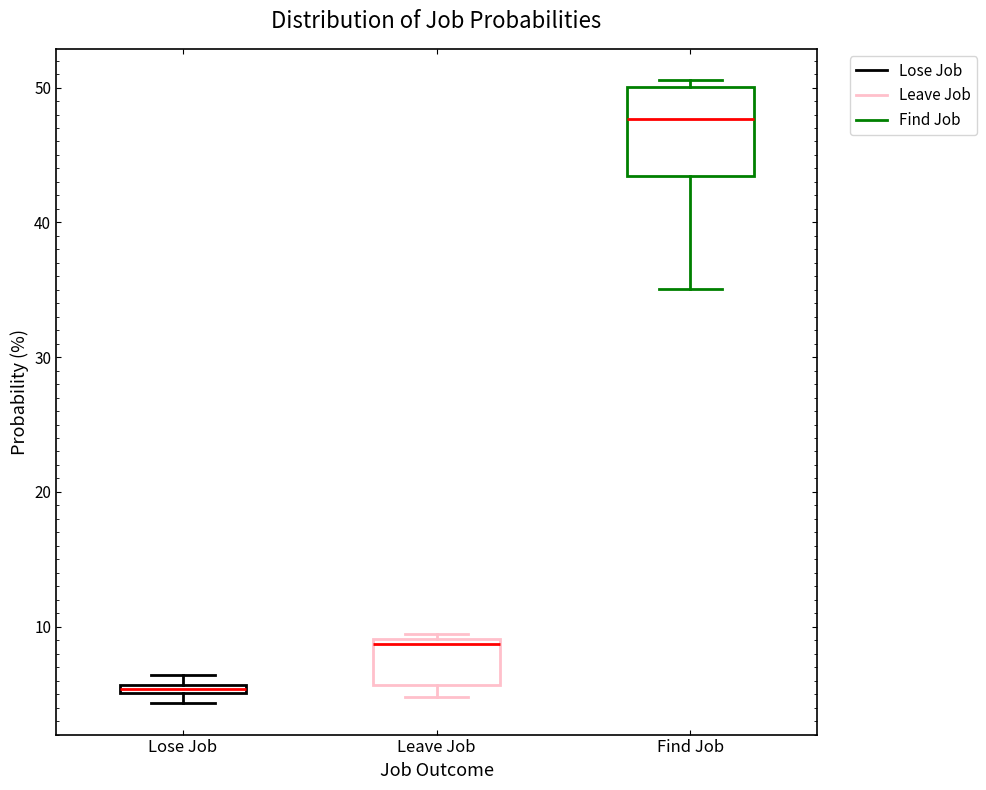

Where is the lower edge of the box for Lose Job on the y-axis? The values are not printed on the chart, so give them approximately, as read against the axis.

5